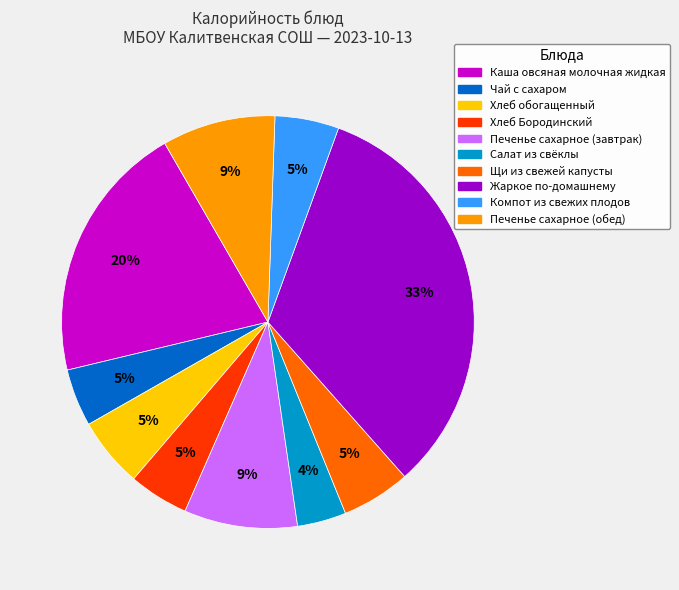

To the nearest percent, what is the difference between the largest and smallest slice percentages?

29%